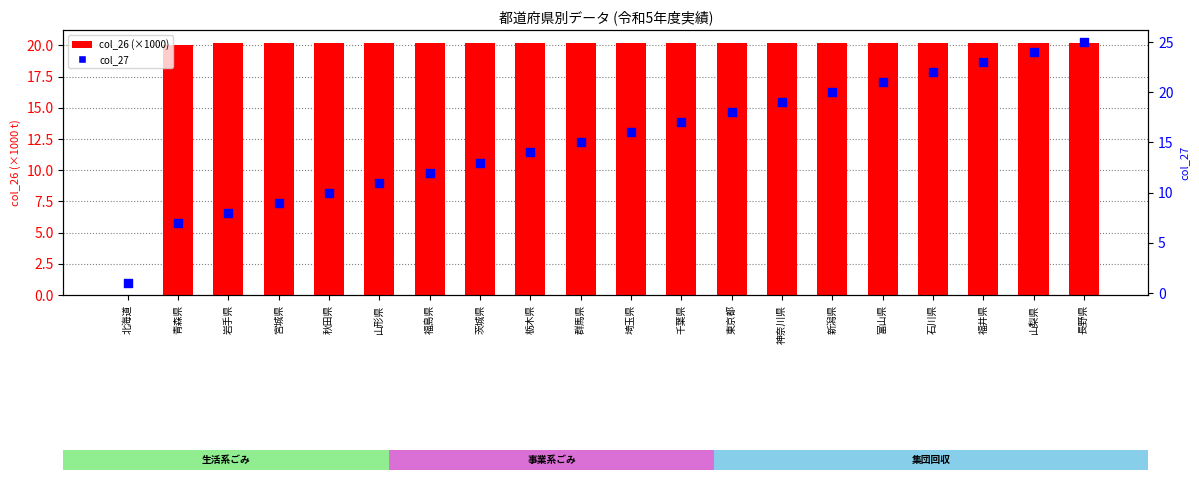

Which series has the largest Y range (max minus min)?

col_27